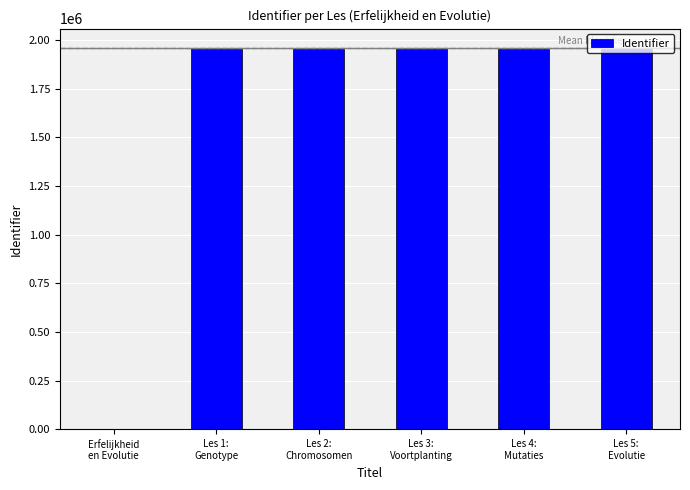

What is the change in value from Les 3:
Voortplanting to Les 4:
Mutaties?

+2